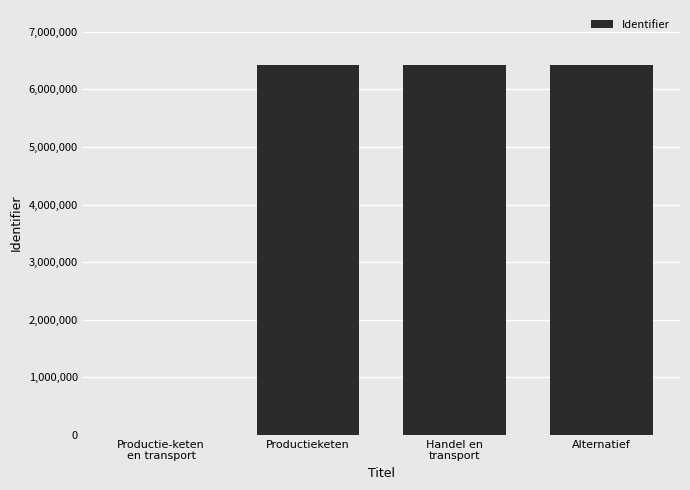

The chart shows a value of 6417081 at Handel en
transport. True or false?

True